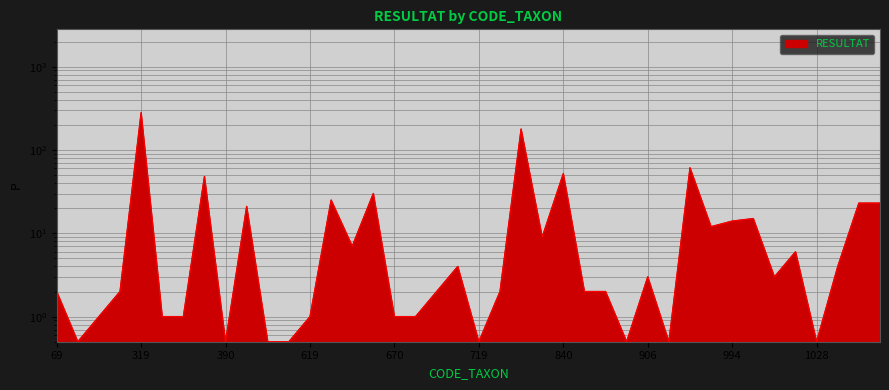

The value at 383 is 0.4. True or false?

False